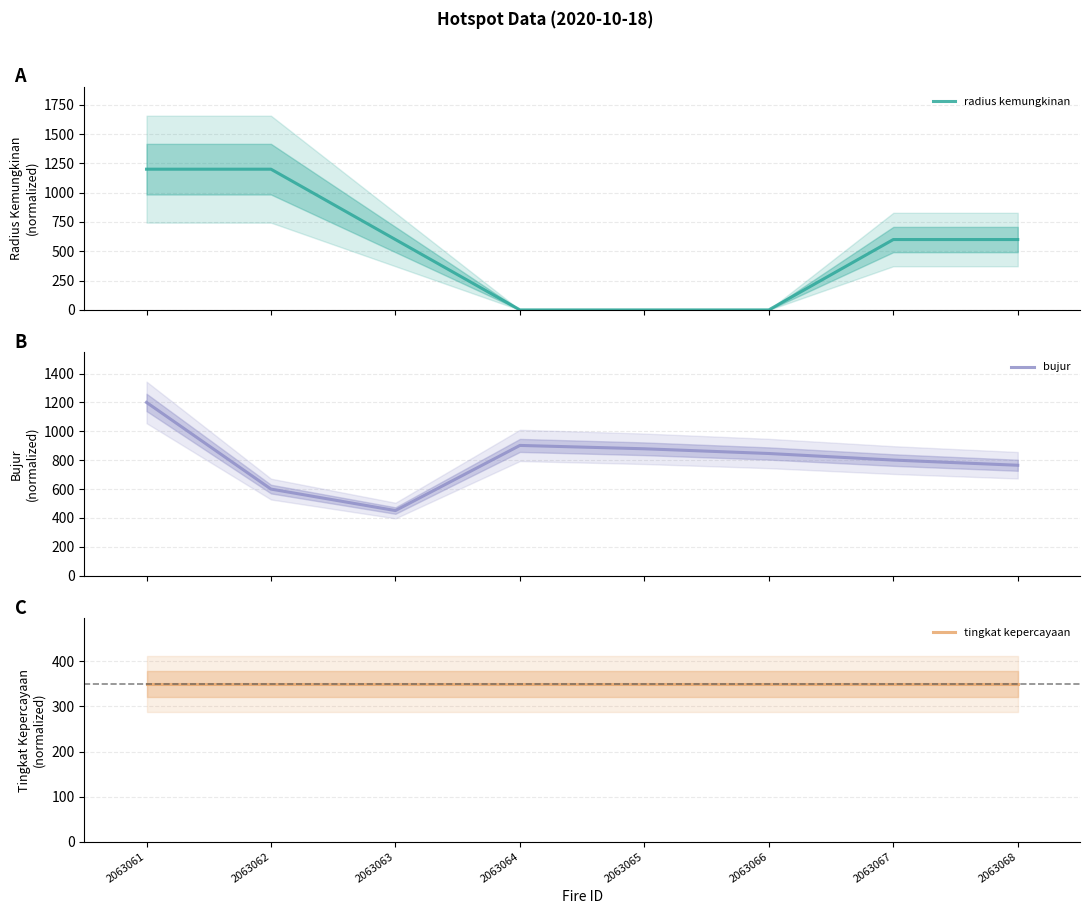

List the labels in order of tingkat kepercayaan value, largest first.

2063061, 2063062, 2063063, 2063064, 2063065, 2063066, 2063067, 2063068